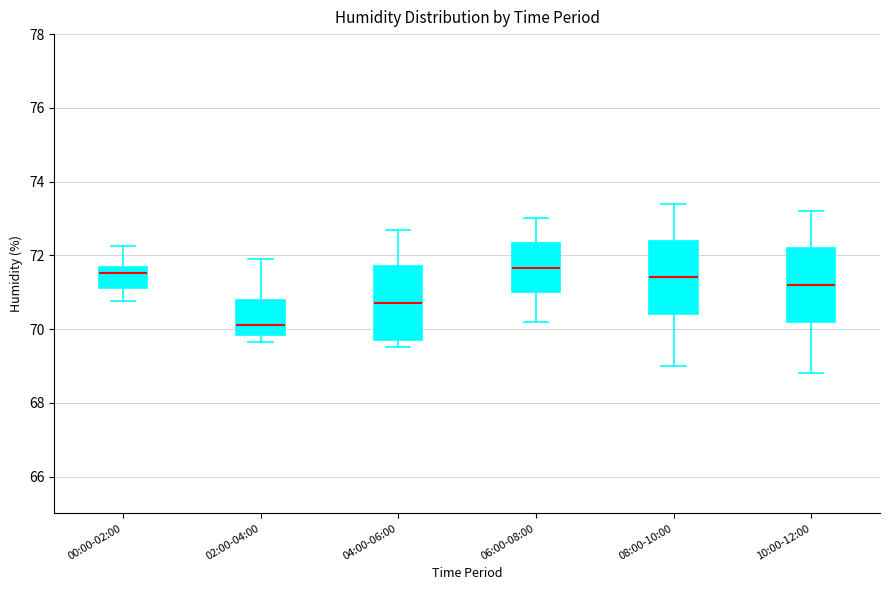

Reading left to right, transcribe this box plot: for each box, give where its median line is, the range the box spans, and where its two whiskers end, as read against the y-axis. The values are not printed on the chart, so give them approximately, as read against the axis.

00:00-02:00: median 71.6 (just below the box's upper edge), box 71.2 to 71.6, whiskers 70.8 to 72.2
02:00-04:00: median 70.2, box 69.8 to 70.8, whiskers 69.6 to 72.0
04:00-06:00: median 70.8, box 69.8 to 71.8, whiskers 69.6 to 72.8
06:00-08:00: median 71.6, box 71.0 to 72.4, whiskers 70.2 to 73.0
08:00-10:00: median 71.4, box 70.4 to 72.4, whiskers 69.0 to 73.4
10:00-12:00: median 71.2, box 70.2 to 72.2, whiskers 68.8 to 73.2